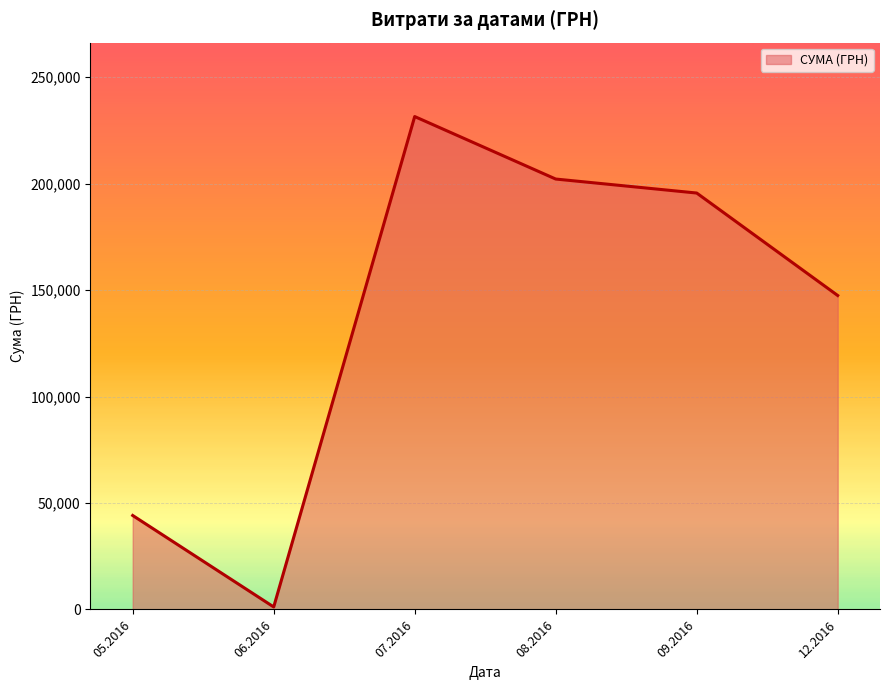

List the labels in order of value, largest first.

07.2016, 08.2016, 09.2016, 12.2016, 05.2016, 06.2016